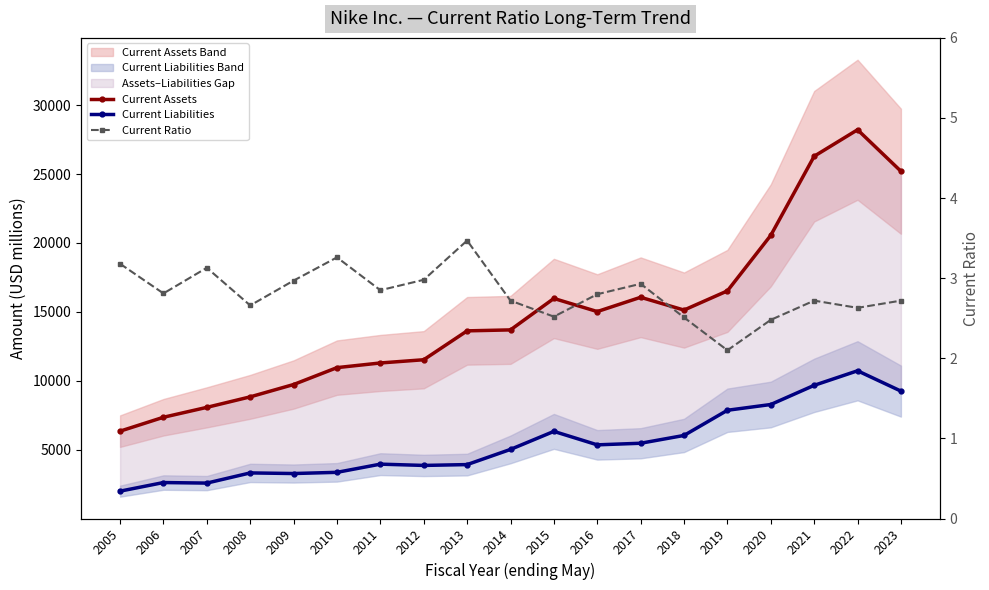

In Current Assets, how many points are higher than both neighbors (excluding endpoints)?

3